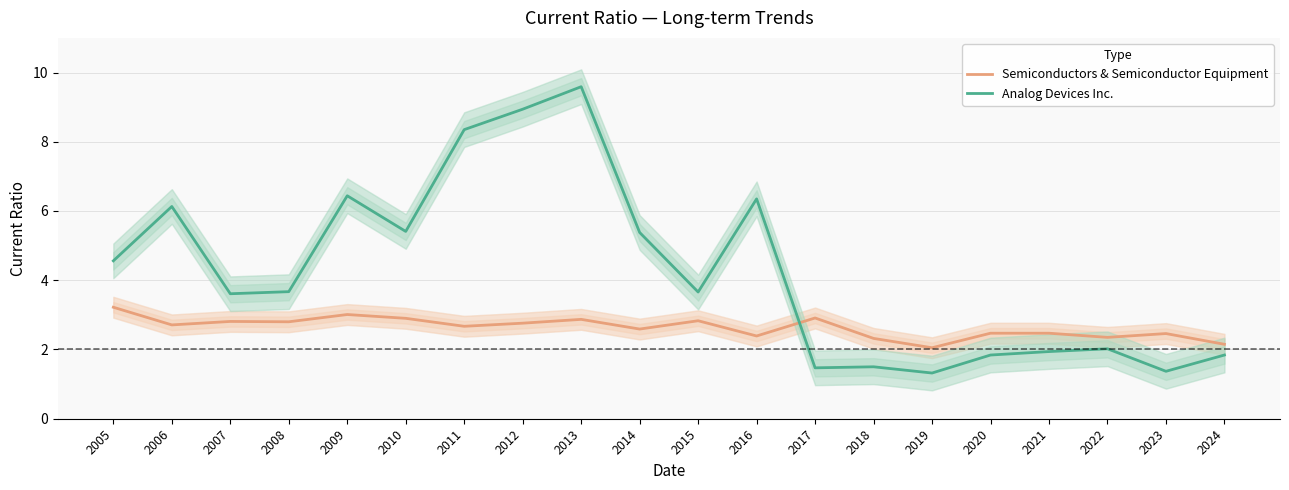

What is the average value of the Semiconductors & Semiconductor Equipment series?

2.6